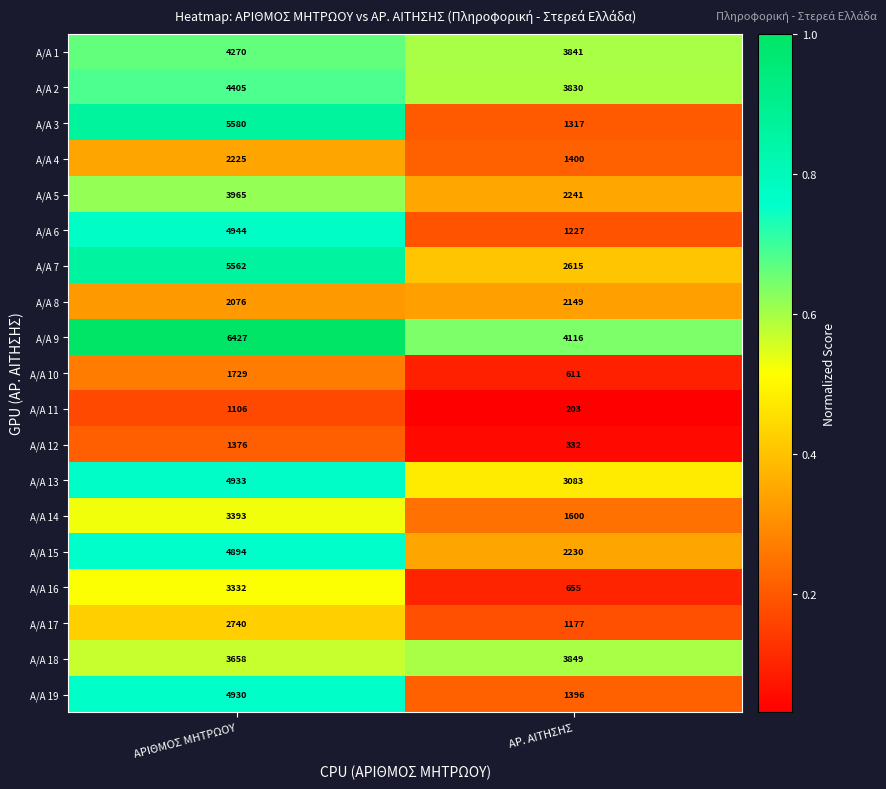

What is the difference between the A/A 16 values at ΑΡ. ΑΙΤΗΣΗΣ and ΑΡΙΘΜΟΣ ΜΗΤΡΩΟΥ?

2677